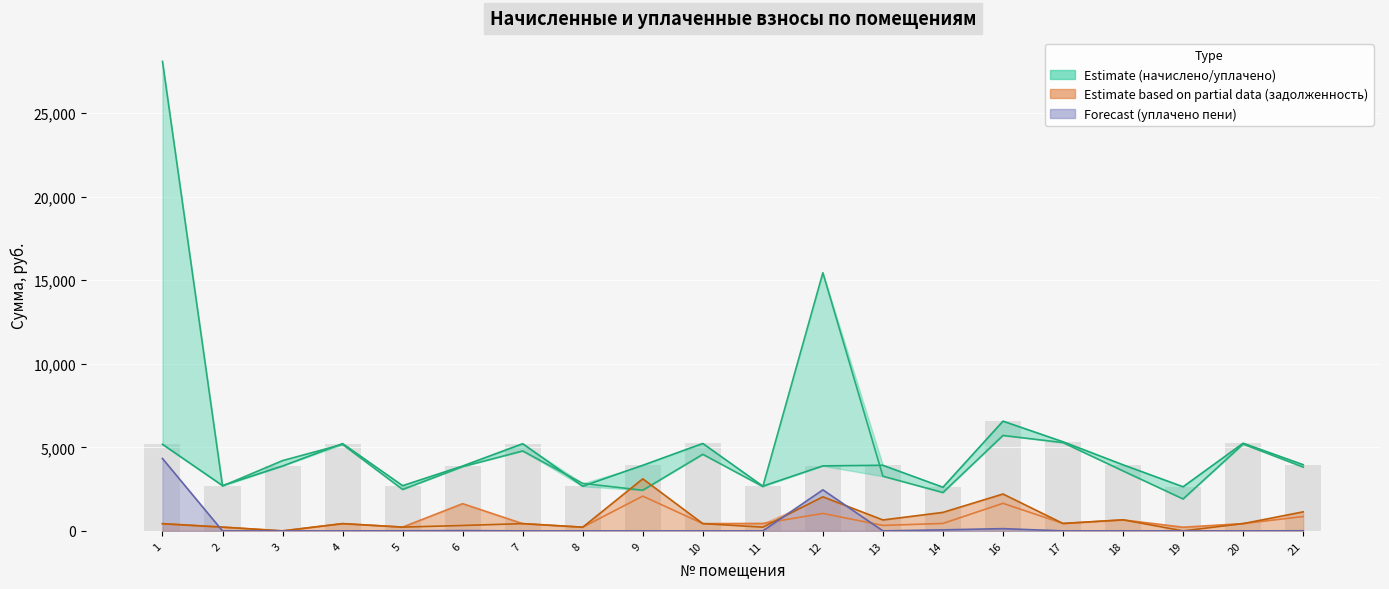

How many groups of bars are there?

20